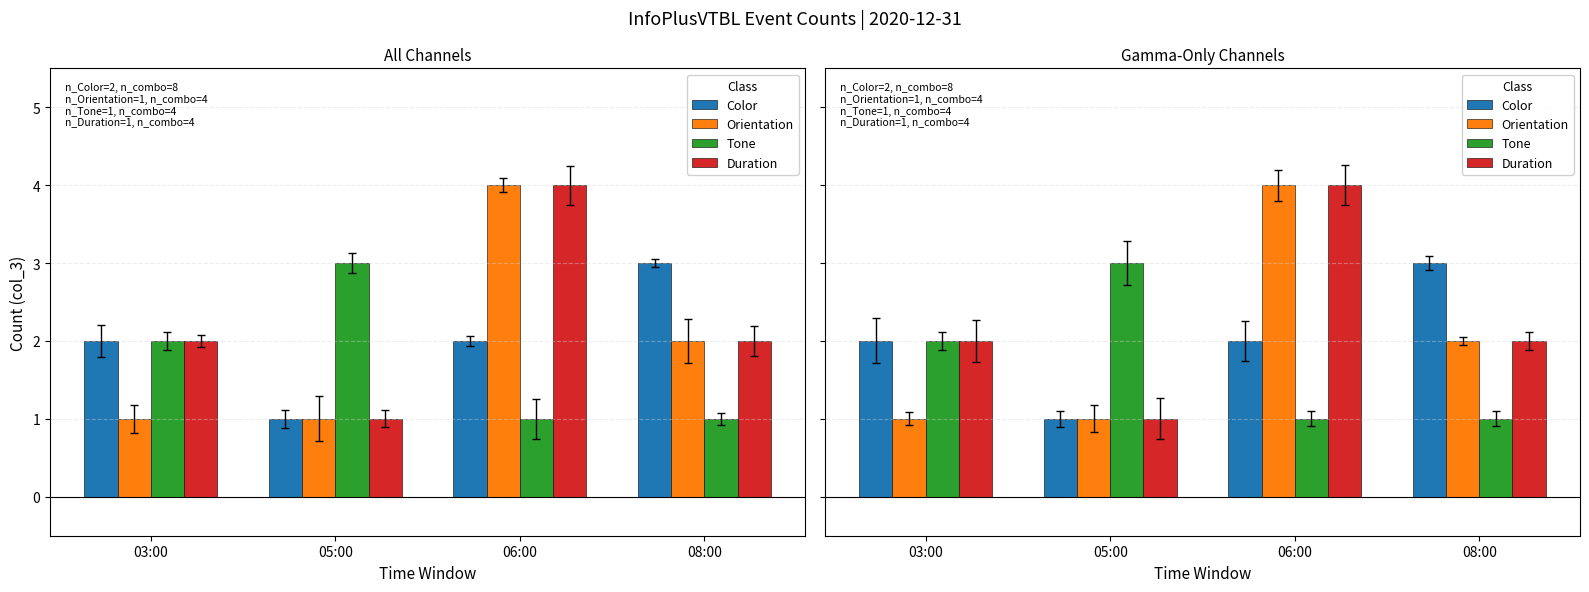

The Tone series shows 3 at 05:00. True or false?

True